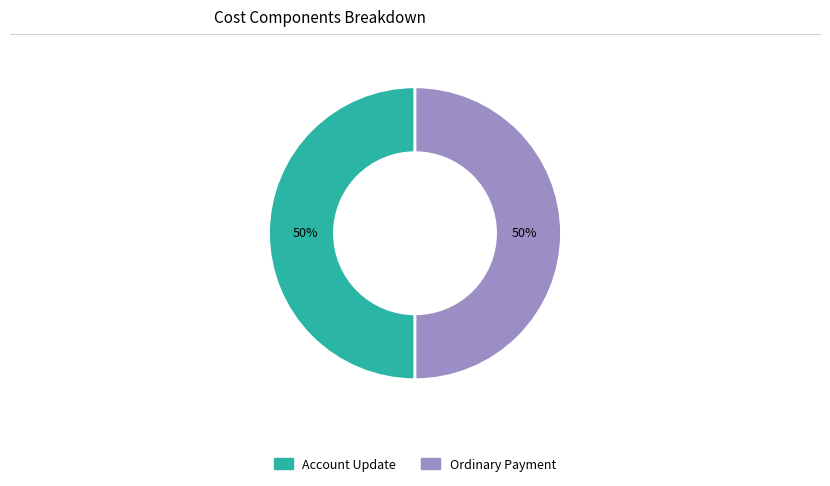

To the nearest percent, what is the average slice percentage?

50%